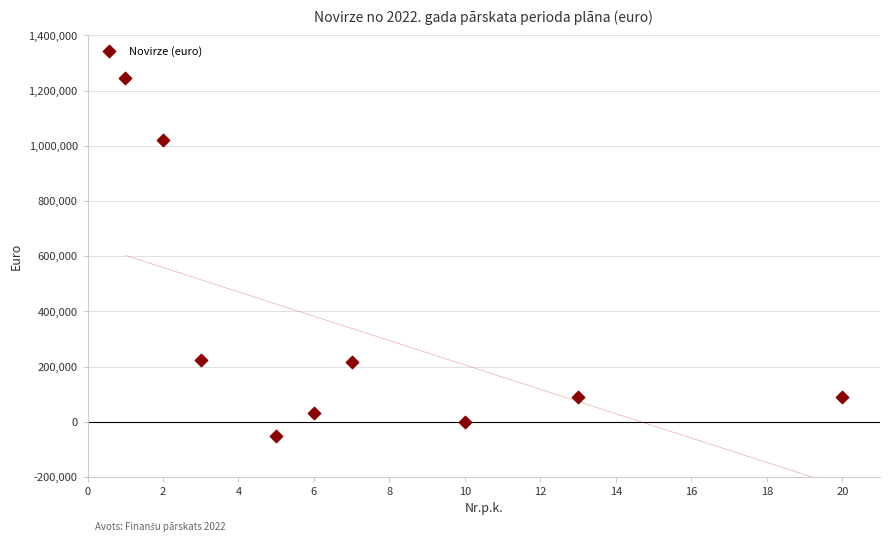

What is the average X value?

7